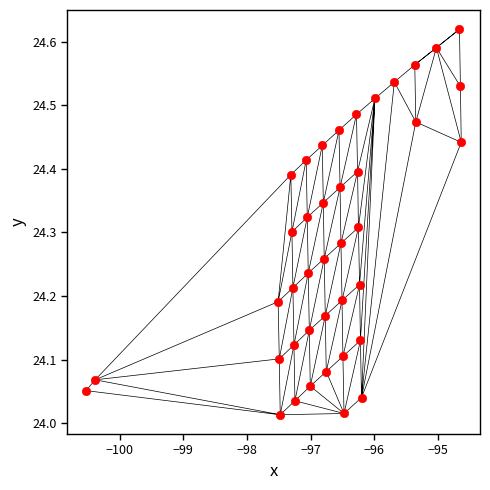

What is the range of X values (max minus min)?

5.9